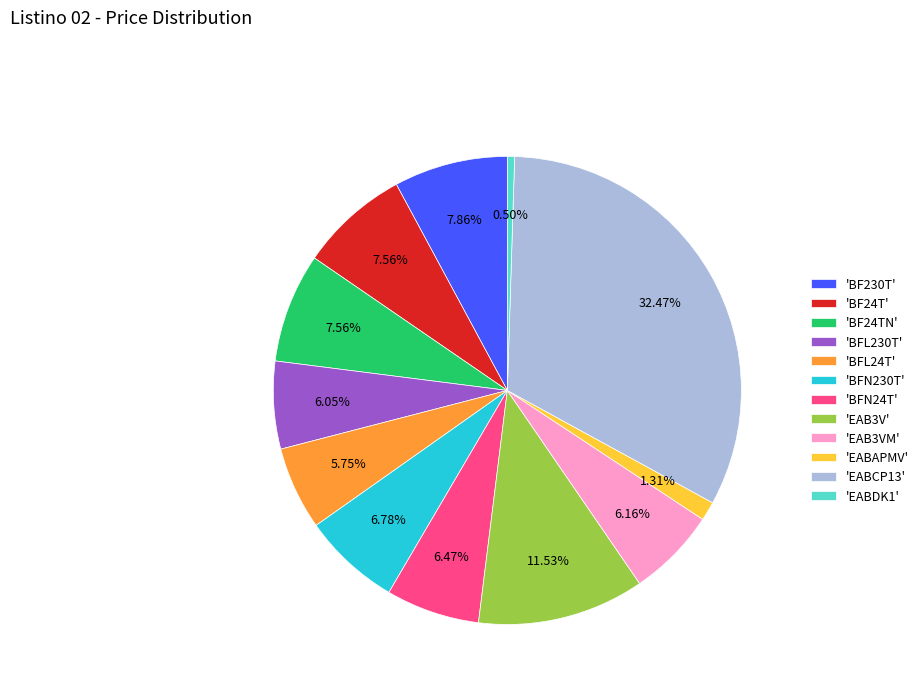

Which has a higher value, 'BFL24T' or 'EAB3V'?

'EAB3V'